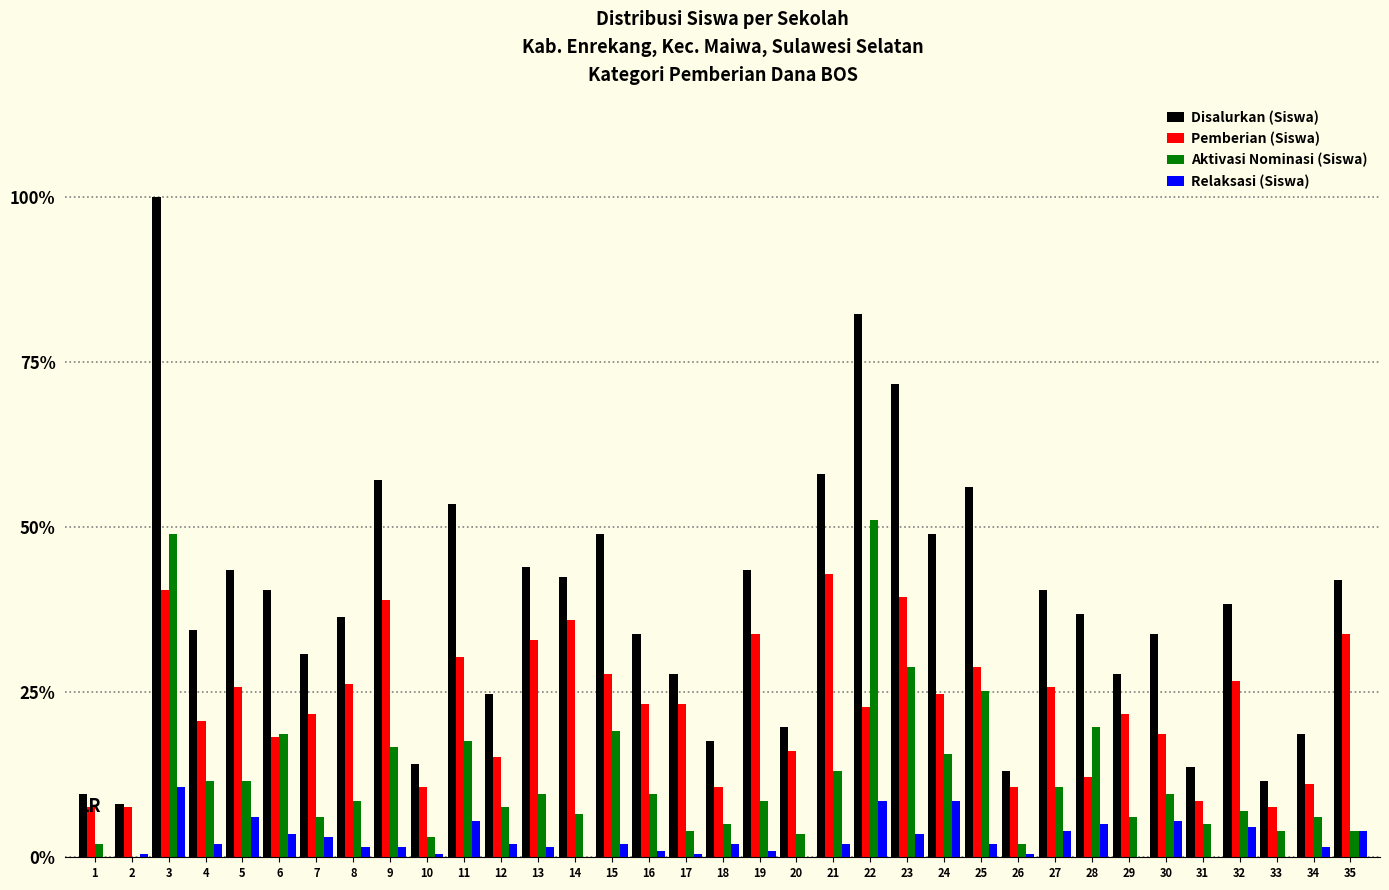

The value of Disalurkan (Siswa) at 11 is 76.0. True or false?

False